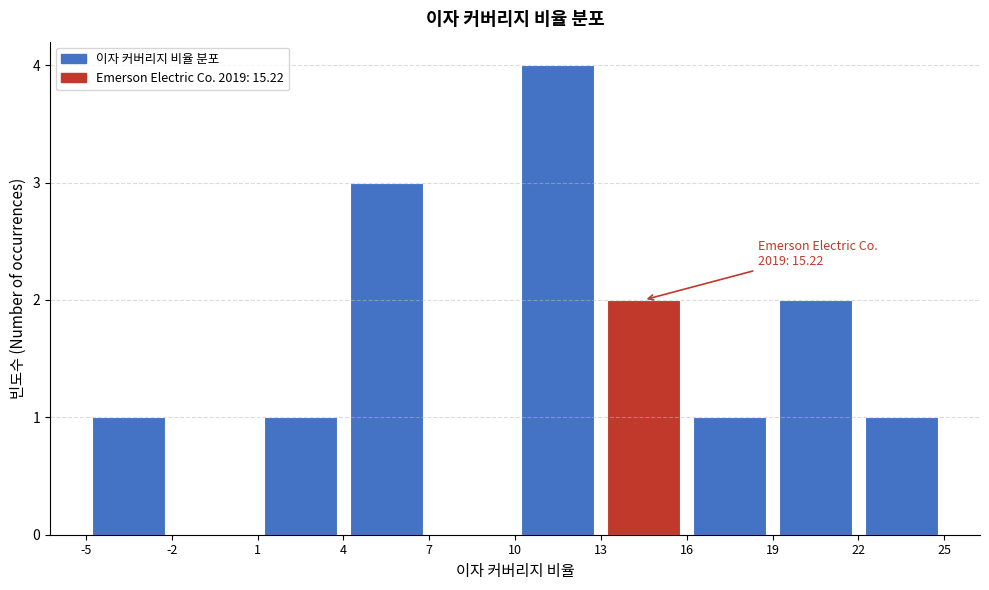

Which range on the x-axis has the tallest bar?

10 to 13